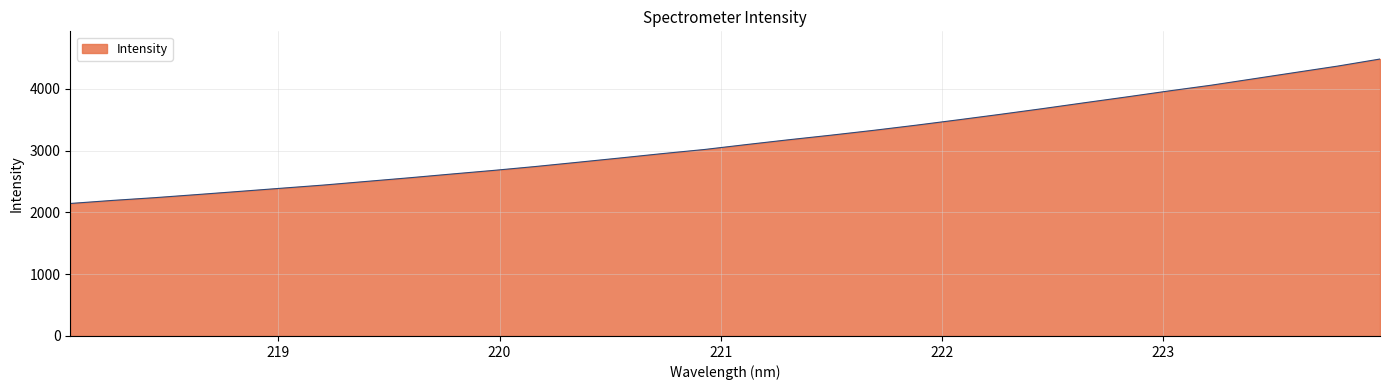

What is the difference between the maximum and minimum values?

2337.0